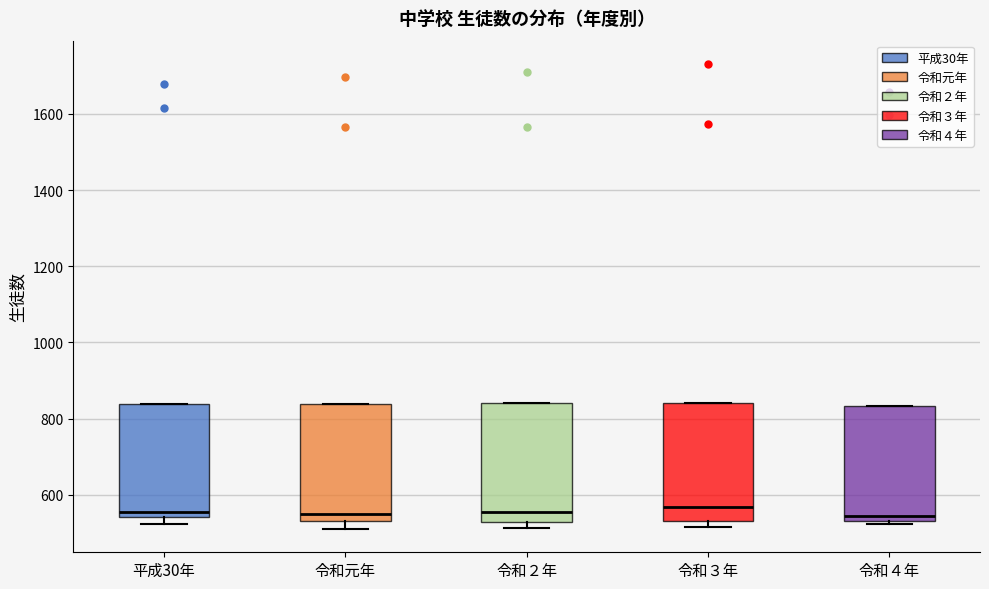

Reading left to right, transcribe this box plot: for each box, give where its median line is, the range the box spans, and where its two whiskers end, as read against the y-axis. The values are not printed on the chart, so give them approximately, as read against the axis.

平成30年: median 560, box 540 to 840, whiskers 520 to 840
令和元年: median 560, box 540 to 840, whiskers 520 to 840
令和２年: median 560, box 520 to 840, whiskers 520 (just below the box's lower edge) to 840
令和３年: median 560, box 540 to 840, whiskers 520 to 840
令和４年: median 540 (just above the box's lower edge), box 540 to 840, whiskers 520 to 840